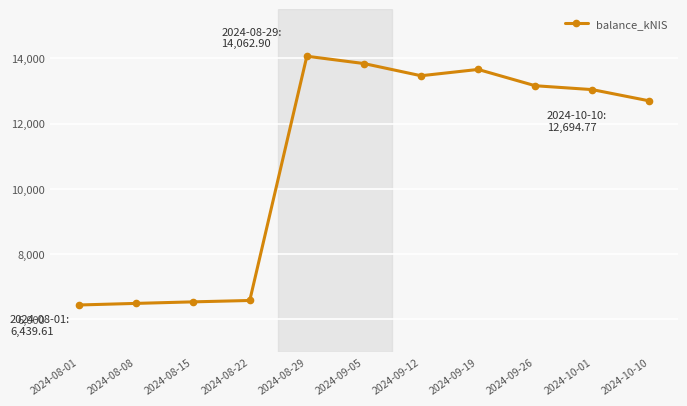

What is the value of the 2nd point from the left?

6488.4